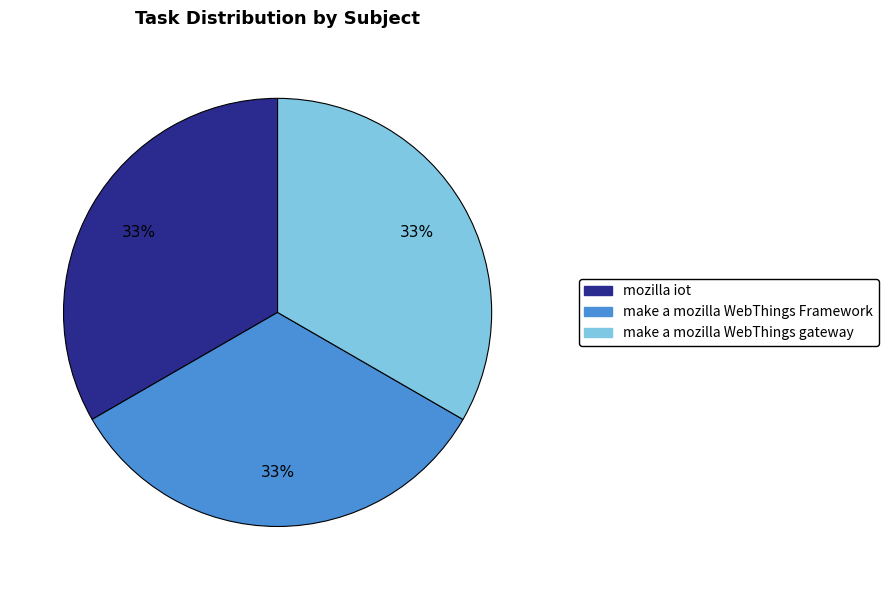

What is the ratio of the value at make a mozilla WebThings Framework to the value at mozilla iot?

1.0